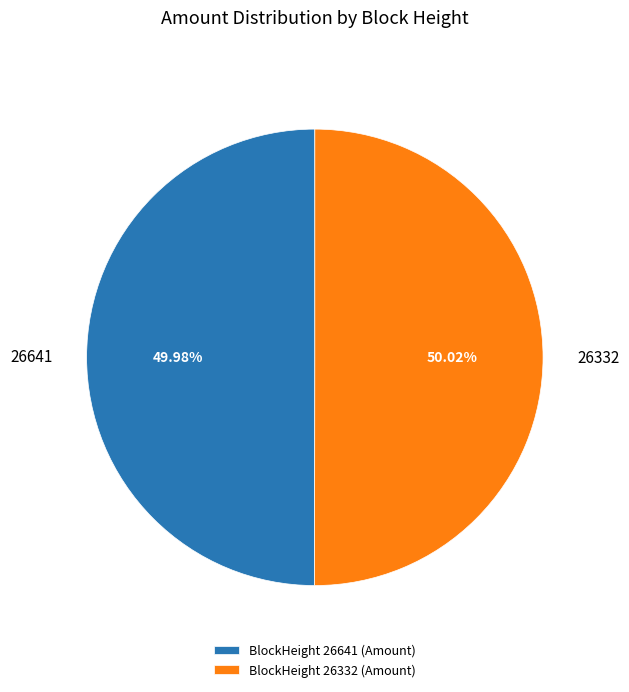

Approximately how many times larger is the value at 26641 compared to 26332?

1.0